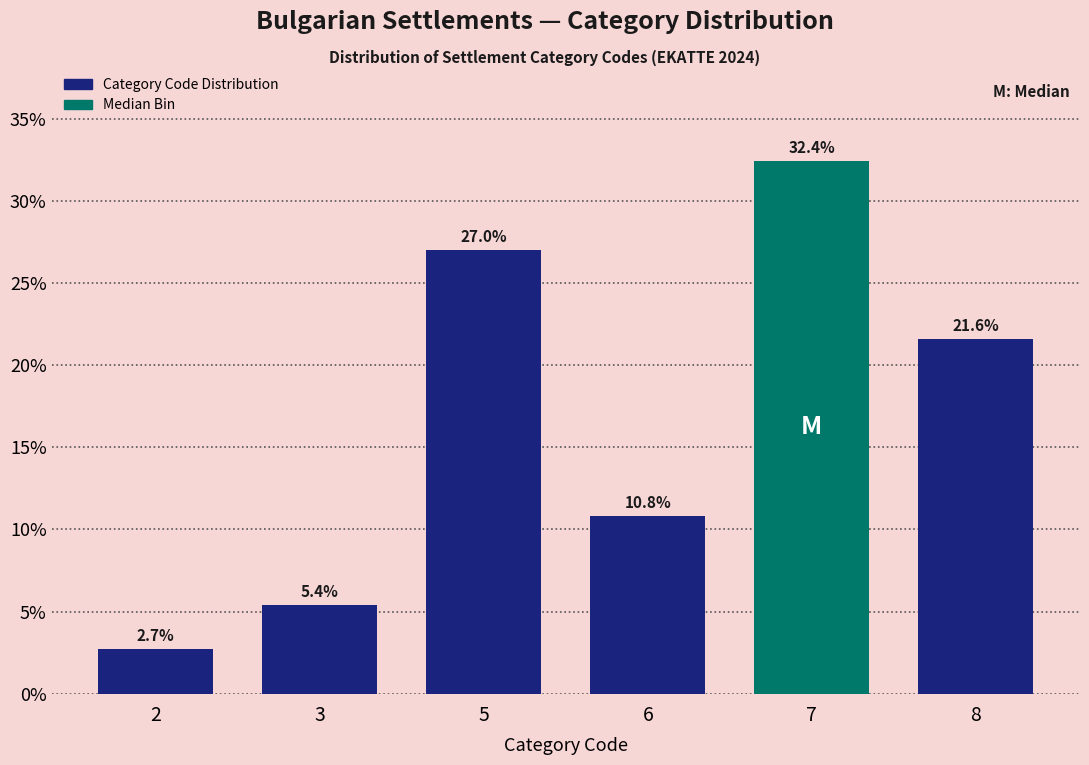

Reading left to right, transcribe all the data shown in this chart.

2.7	5.4	27.0	10.8	32.4	21.6